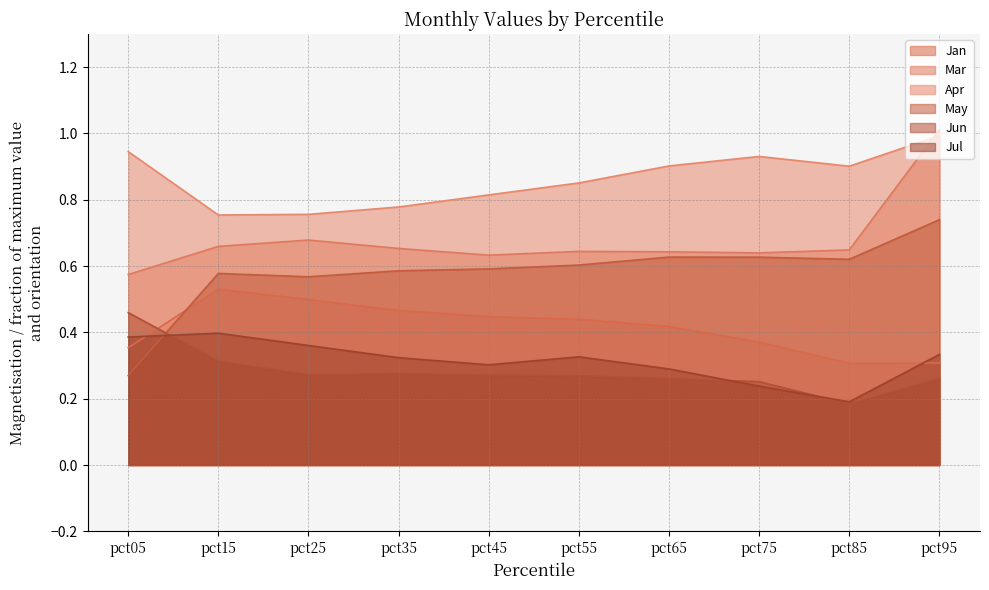

Which series has the widest spread of values?

May